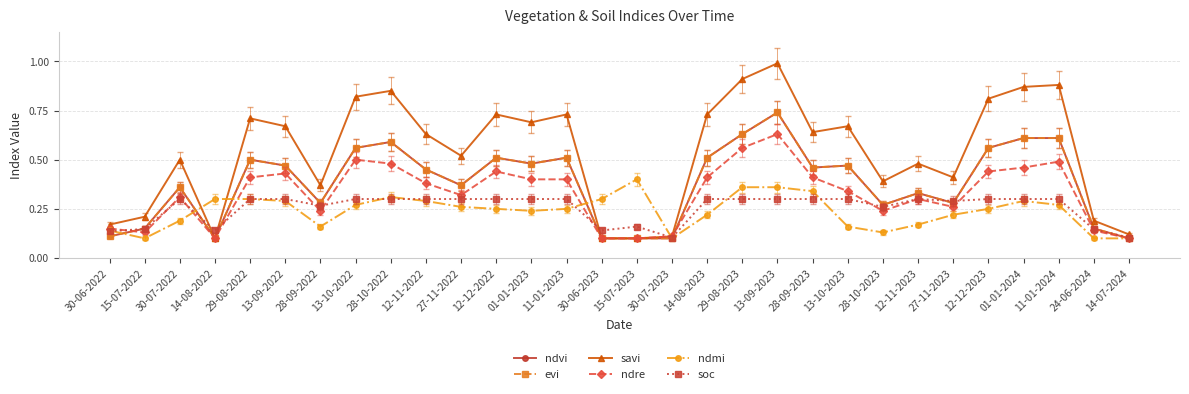

Reading right to left, list all the values displayed in this chart.

ndvi: 0.1	0.1	0.6	0.6	0.6	0.3	0.3	0.3	0.5	0.5	0.7	0.6	0.5	0.1	0.1	0.1	0.5	0.5	0.5	0.4	0.5	0.6	0.6	0.3	0.5	0.5	0.1	0.4	0.1	0.1
evi: 0.1	0.1	0.6	0.6	0.6	0.3	0.3	0.3	0.5	0.5	0.7	0.6	0.5	0.1	0.1	0.1	0.5	0.5	0.5	0.4	0.5	0.6	0.6	0.3	0.5	0.5	0.1	0.4	0.1	0.1
savi: 0.1	0.2	0.9	0.9	0.8	0.4	0.5	0.4	0.7	0.6	1.0	0.9	0.7	0.1	0.1	0.1	0.7	0.7	0.7	0.5	0.6	0.8	0.8	0.4	0.7	0.7	0.1	0.5	0.2	0.2
ndre: 0.1	0.1	0.5	0.5	0.4	0.3	0.3	0.2	0.3	0.4	0.6	0.6	0.4	0.1	0.1	0.1	0.4	0.4	0.4	0.3	0.4	0.5	0.5	0.2	0.4	0.4	0.1	0.3	0.1	0.1
ndmi: 0.1	0.1	0.3	0.3	0.2	0.2	0.2	0.1	0.2	0.3	0.4	0.4	0.2	0.1	0.4	0.3	0.2	0.2	0.2	0.3	0.3	0.3	0.3	0.2	0.3	0.3	0.3	0.2	0.1	0.1
soc: 0.1	0.1	0.3	0.3	0.3	0.3	0.3	0.3	0.3	0.3	0.3	0.3	0.3	0.1	0.2	0.1	0.3	0.3	0.3	0.3	0.3	0.3	0.3	0.3	0.3	0.3	0.1	0.3	0.1	0.1